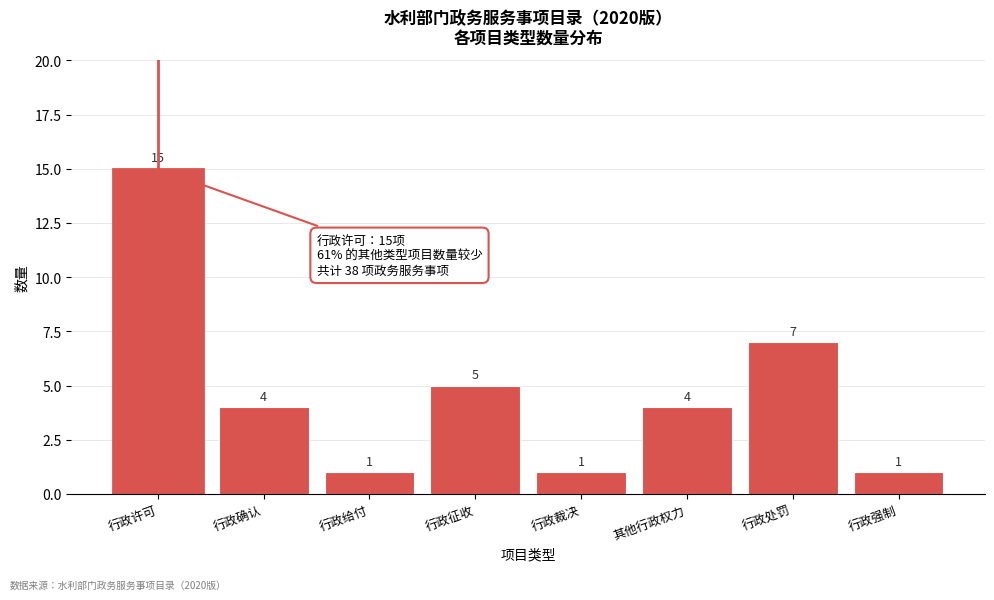

Reading right to left, list all the values displayed in this chart.

1	7	4	1	5	1	4	15